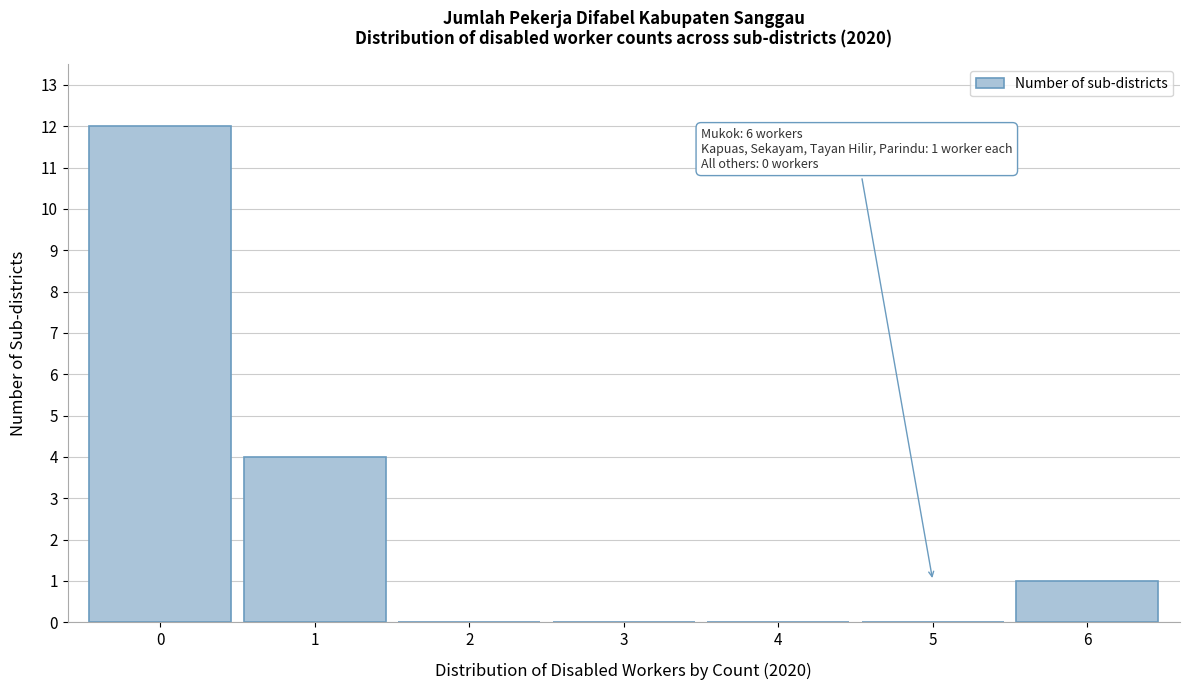

Over which range of the x-axis is the bar tallest?

-0.5 to 0.5